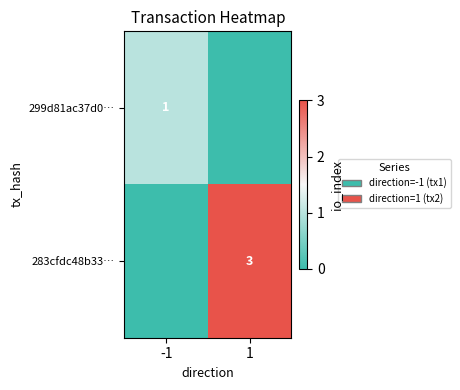

At which category does the chart reach its minimum across all series?

1